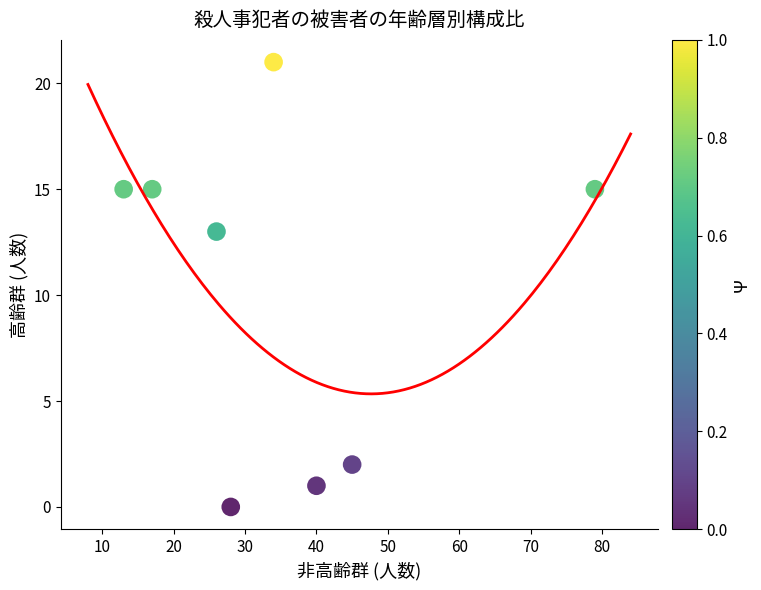

What Y value in the scatter plot is closest to 10?

13